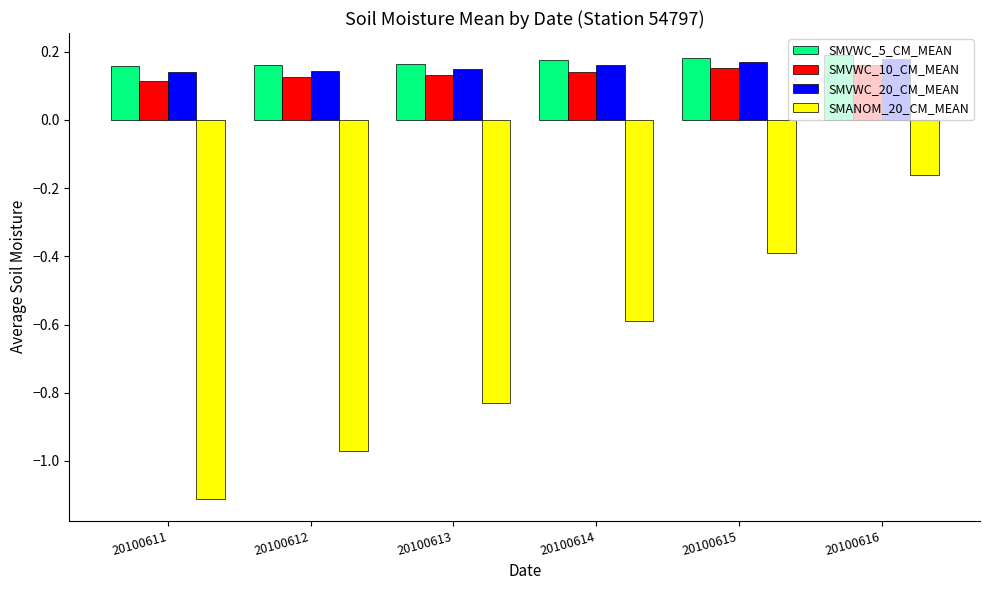

Count the SMVWC_20_CM_MEAN values in the range 0 to 1.

6